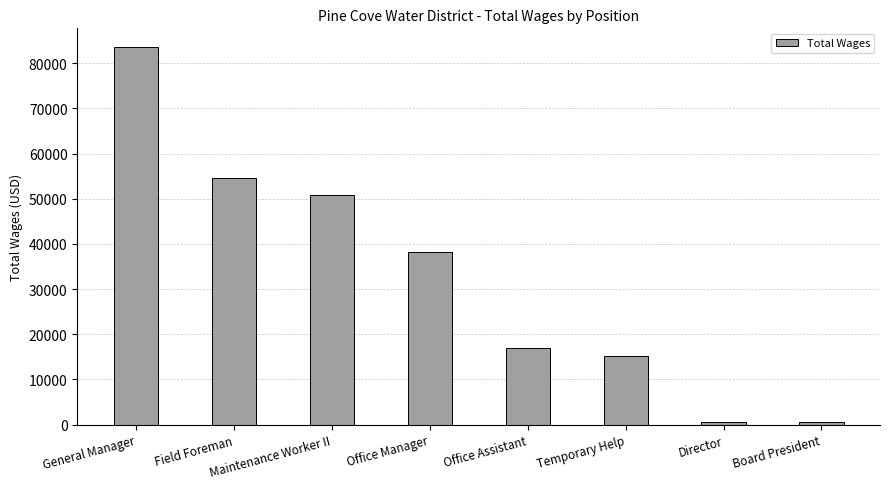

What is the average value?

32568